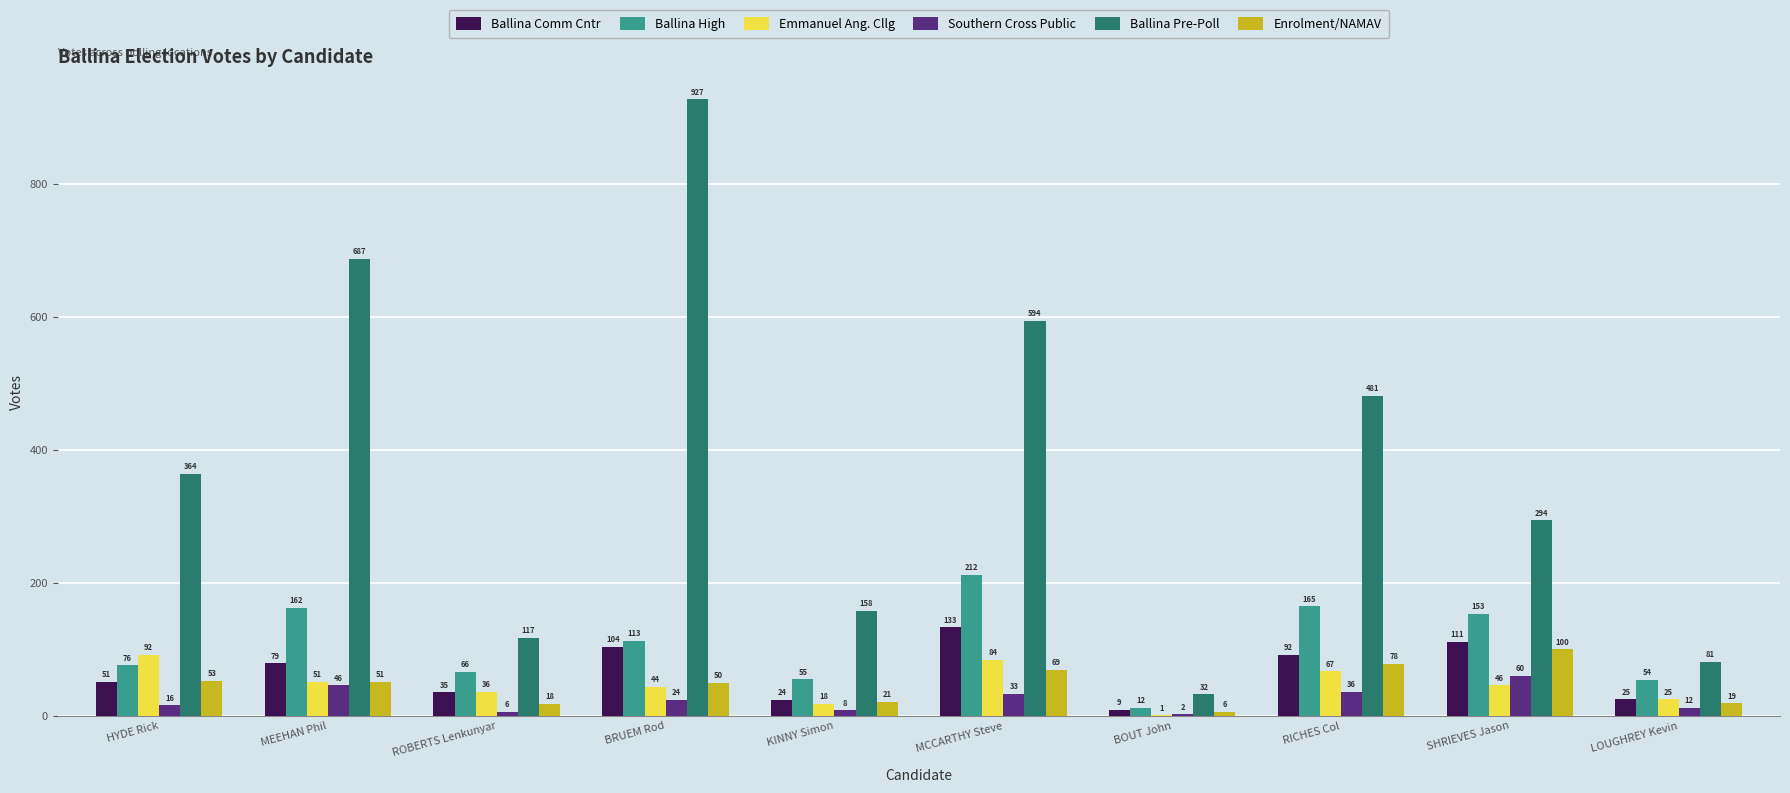

Is it true that Ballina Pre-Poll equals 32 at BOUT John?

True